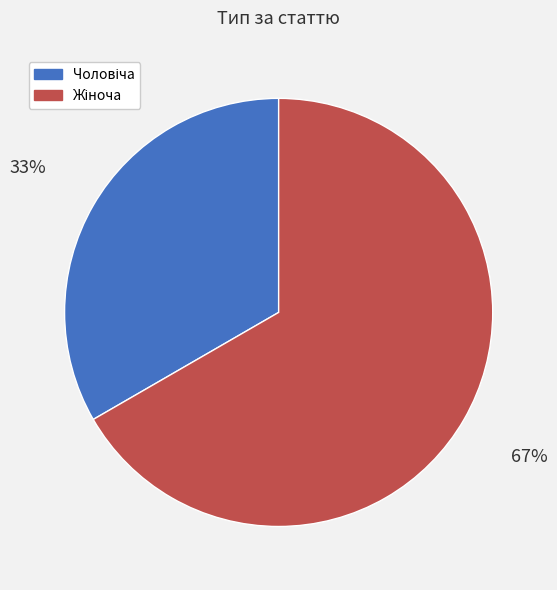

Is there any slice that represents more than half of the pie?

Yes